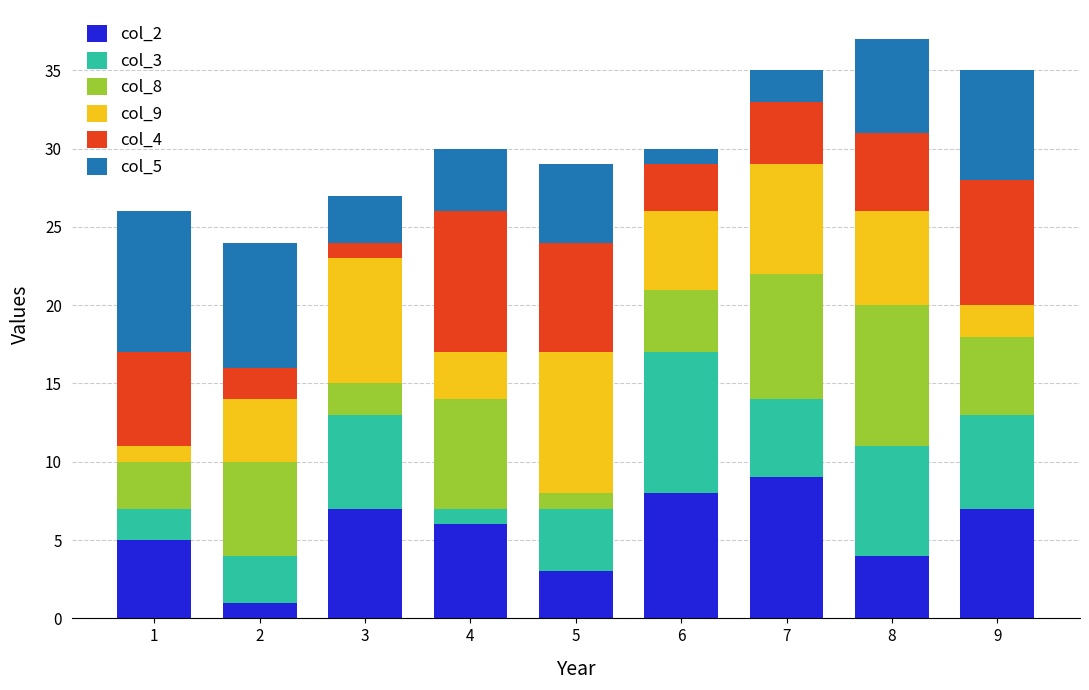

Does the chart contain any negative values?

No